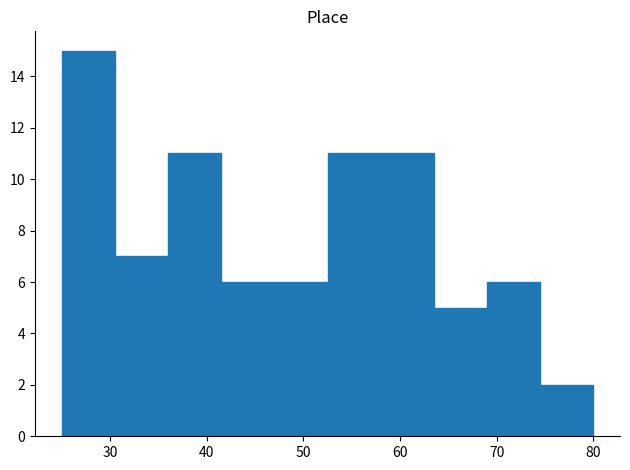

How tall is the bar that spans 30.5 to 36.0 on the x-axis? Neither the bar edges nor the heights are printed on the chart, so give them approximately, as read against the axes.

7